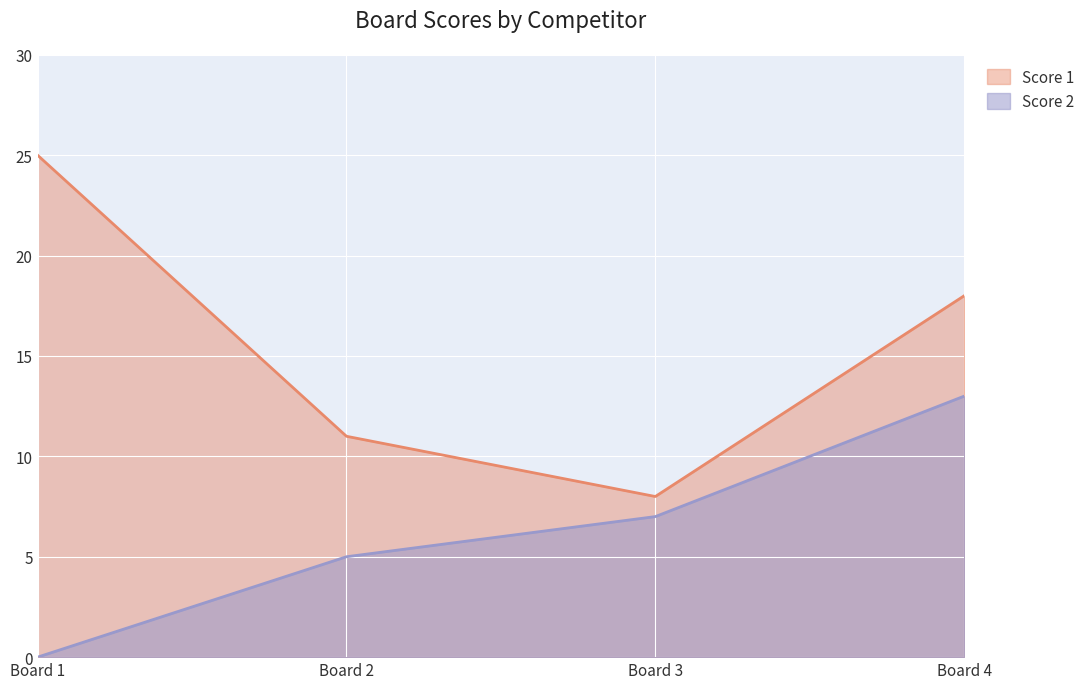

Does the chart display data point markers on the line(s)?

No